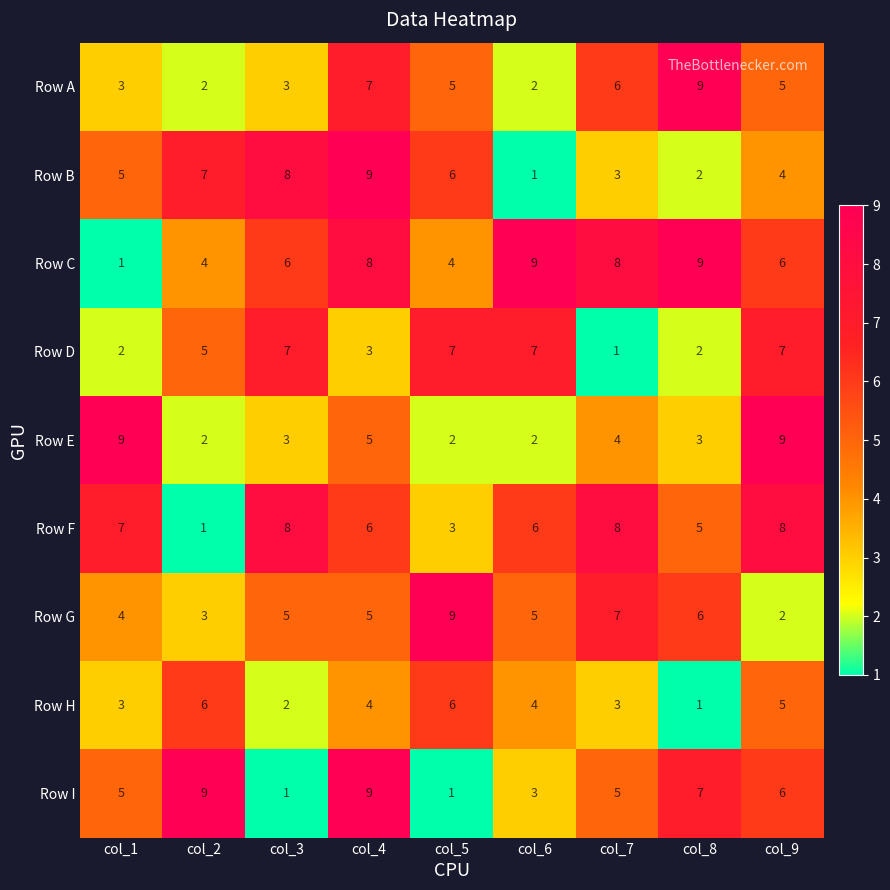

Where is Row B nearest to the value 5?

col_1